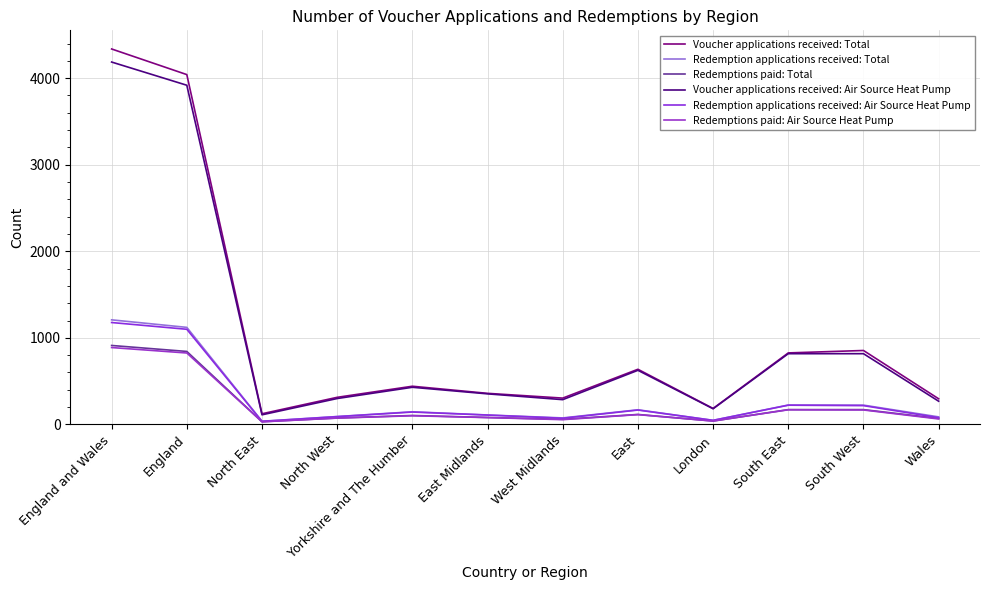

How many distinct data groups are displayed?

6